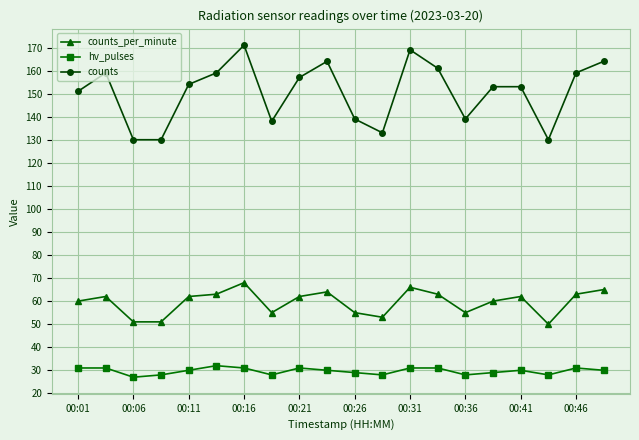

What is the value of the counts_per_minute point at the 3rd from the left?

51